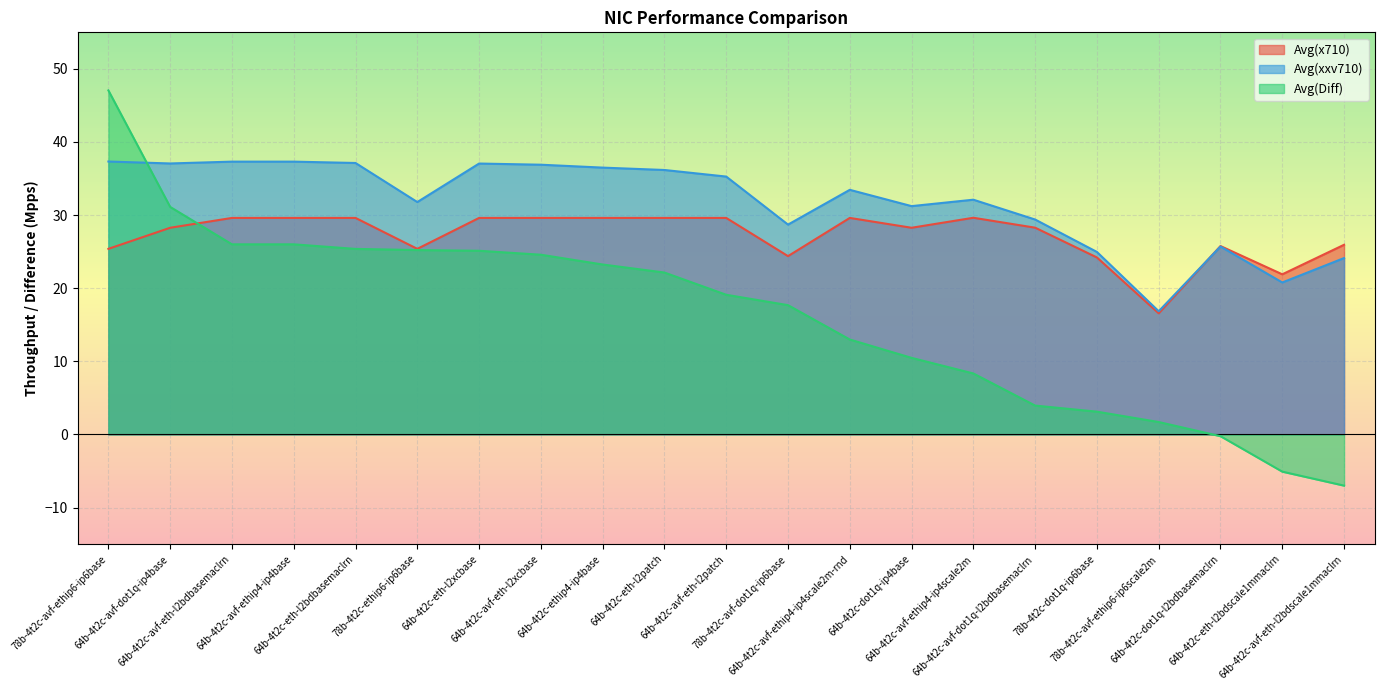

Is it true that Avg(Diff) equals 11.4 at 64b-4t2c-avf-eth-l2bdbasemaclrn?

False